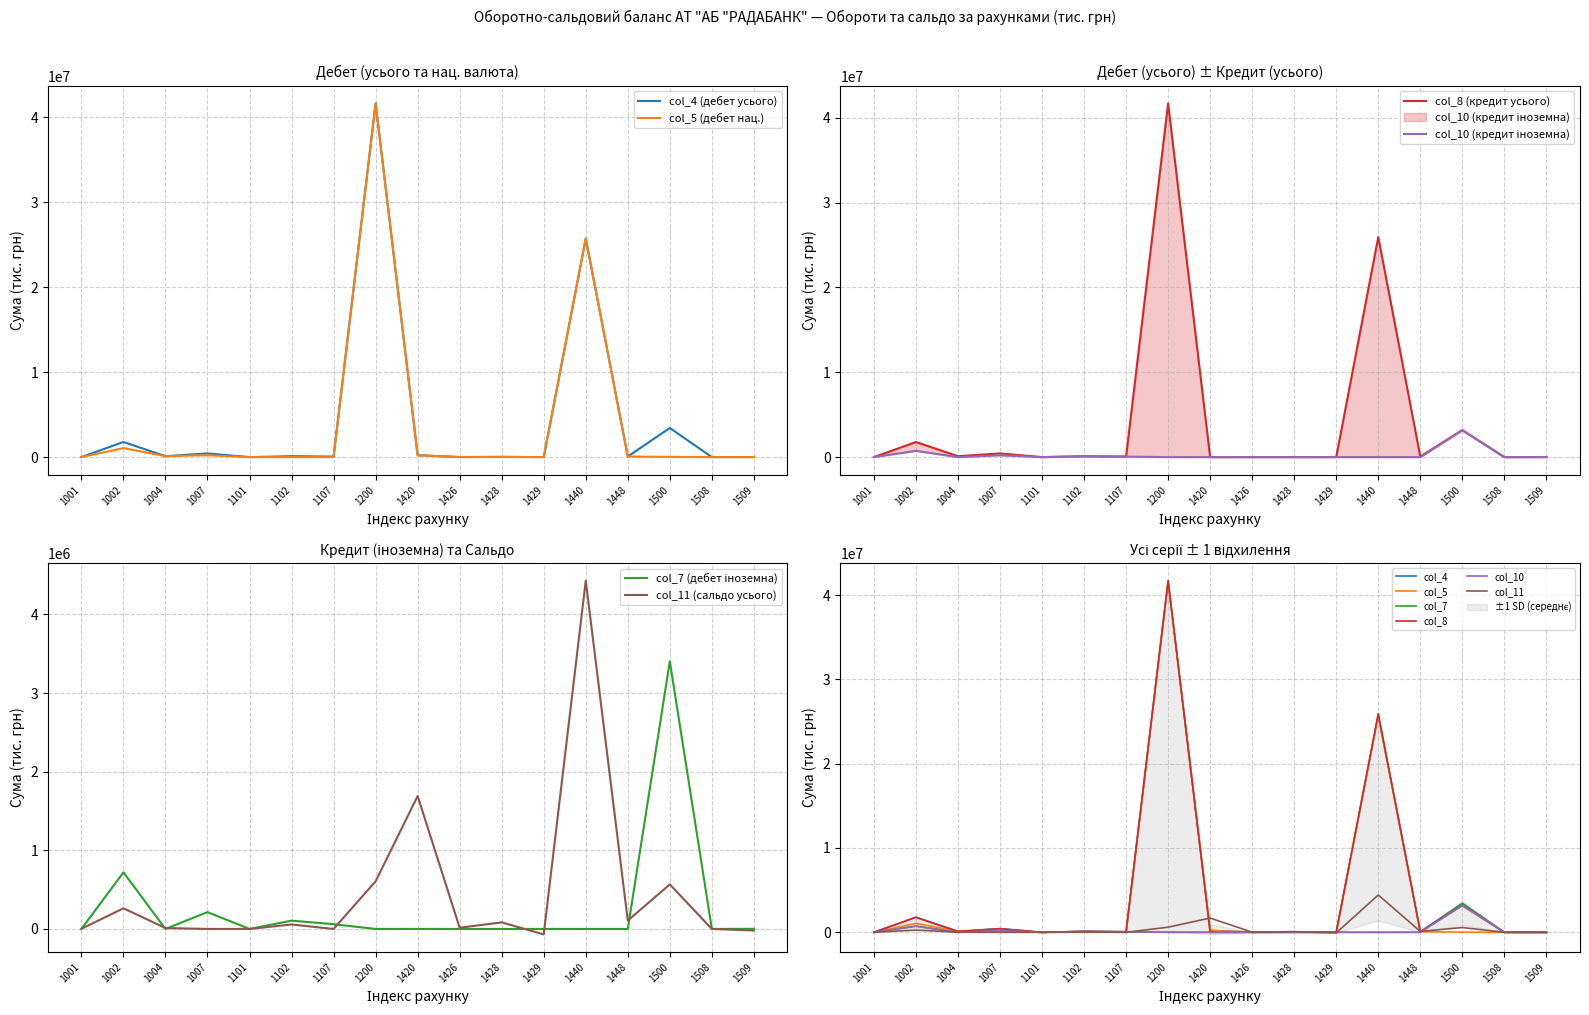

Reading left to right, extract all data points from this chart.

col_4 (Актив/пасив): 1172	1781847	110087	433113	2	105642	60561	41618807	220828	7295	26400	286	25727000	70722	3428943	141	1372
col_5 (дебет усього): 1155	1062460	110087	219192	0	0	0	41618807	220333	7295	26248	256	25727000	70722	25956	0	1
col_7 (дебет іноземна): 17	719387	0	213921	2	105642	60561	0	495	0	152	30	0	0	3402987	141	1372
col_8 (кредит усього): 929	1779151	106997	433113	2	99341	60561	41698518	384	4277	5504	10074	25937000	66205	3185951	141	8814
col_10 (кредит іноземна): 128	736312	0	213921	2	99341	60561	0	384	0	7	42	0	0	3160213	141	8804
col_11 (сальдо усього): 1536	262518	11701	0	22	56802	0	605737	1690409	15505	83801	-69415	4428000	106298	566617	0	-19564